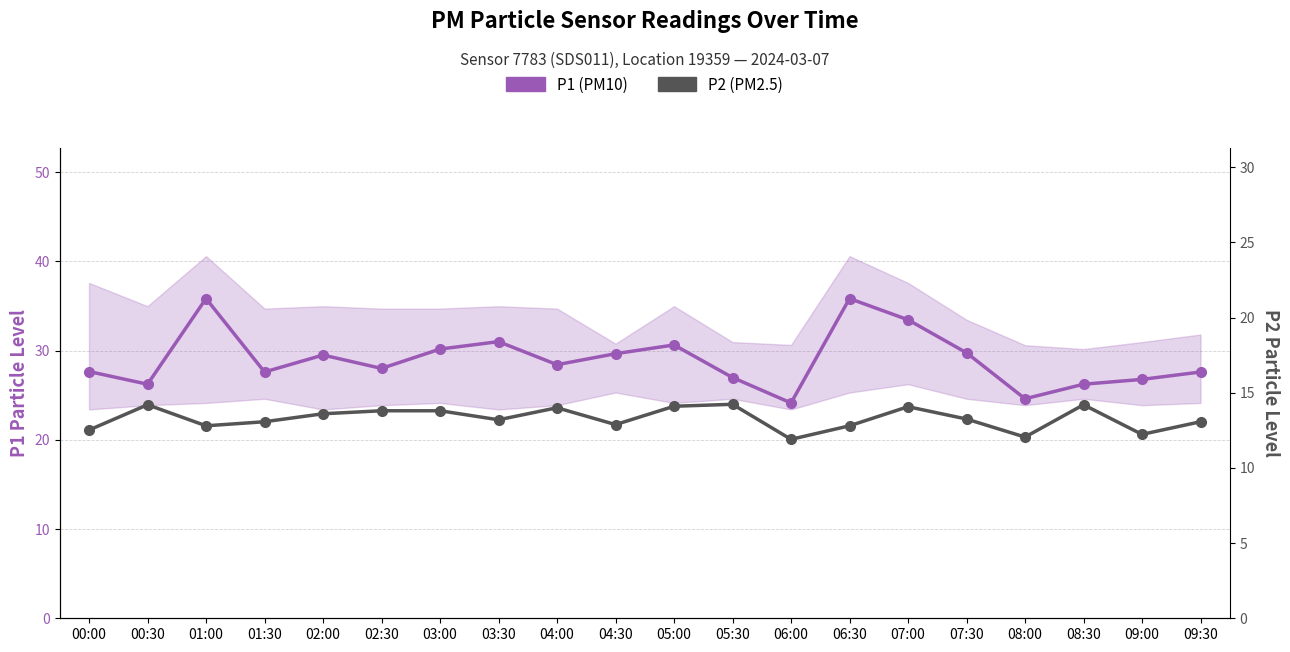

True or false: P2 (PM2.5) and P1 (PM10) cross at least once.

False